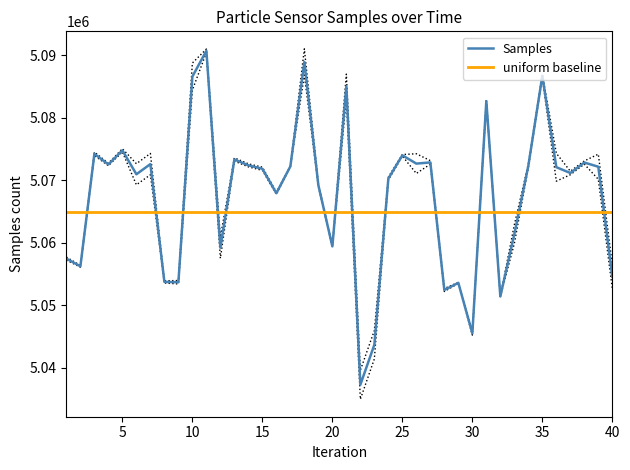

What is the smallest value displayed?

5037263